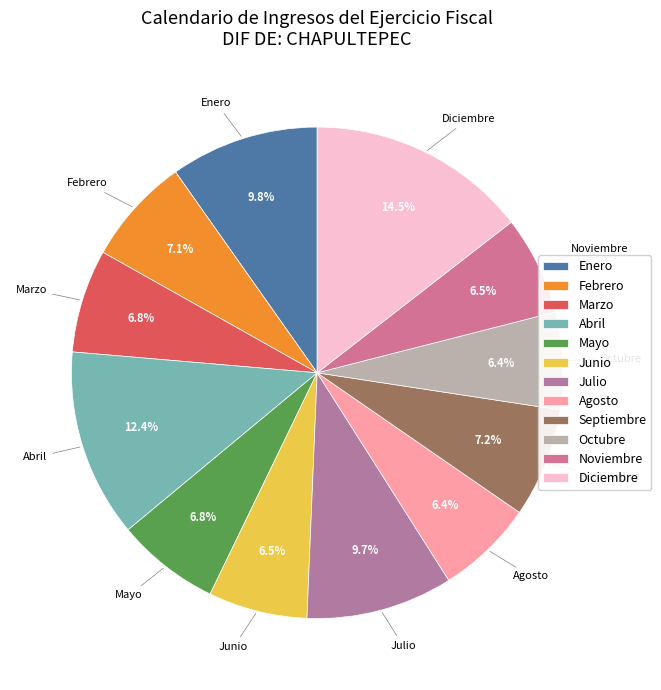

Approximately how many times larger is the value at Abril compared to Noviembre?

1.9